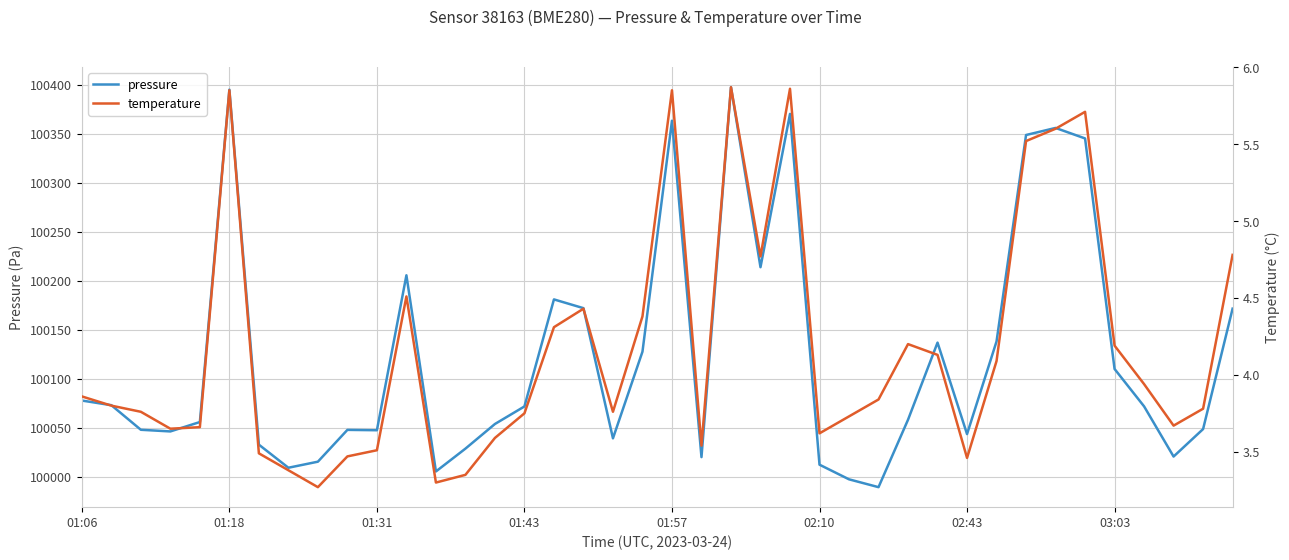

The pressure series shows 100043.5 at 02:43. True or false?

True